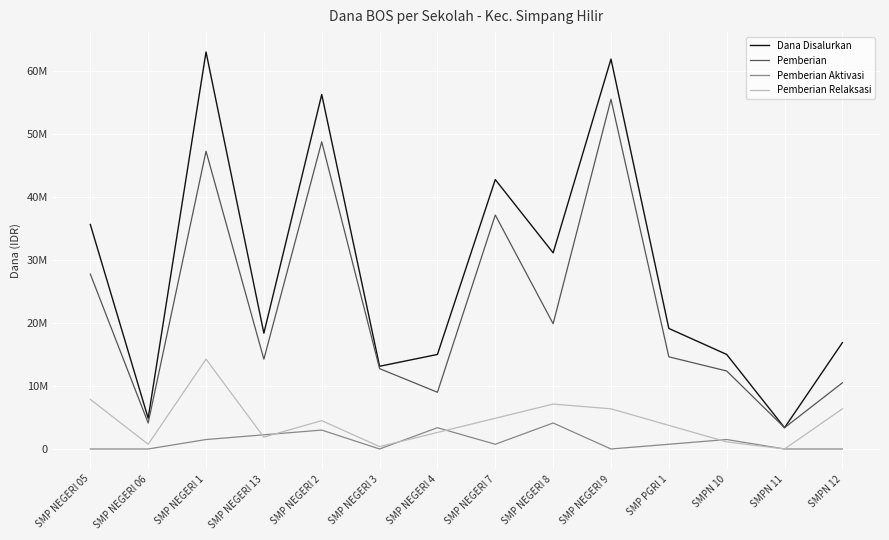

Does the chart have visible grid lines?

Yes